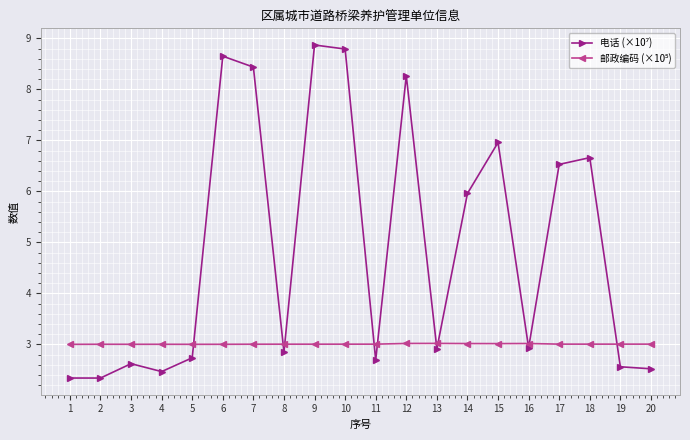

What is the minimum value shown in the chart?

2.3